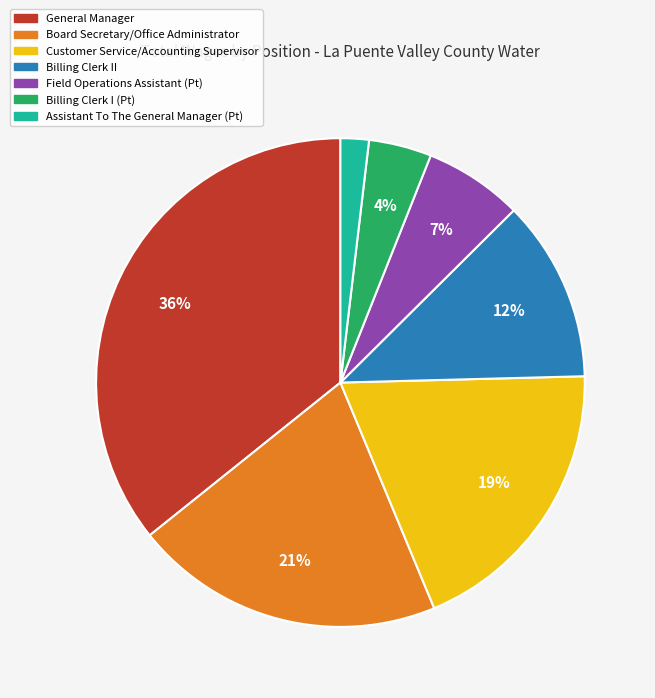

Is the sum of Assistant To The General Manager (Pt) and Field Operations Assistant (Pt) greater than half?

No